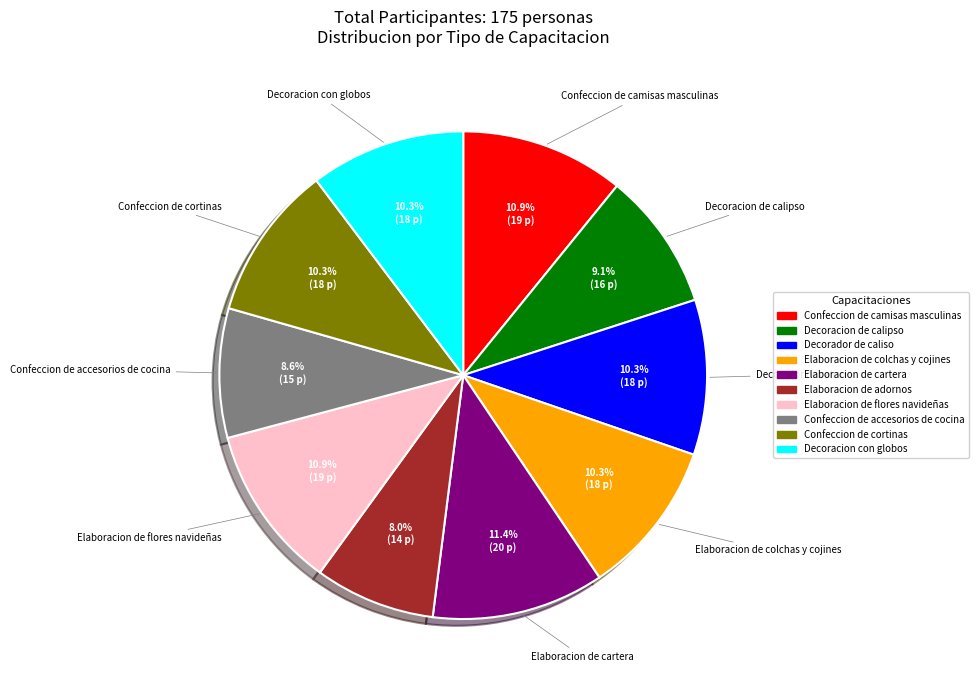

True or false: Decorador de caliso accounts for 22% of the total.

False